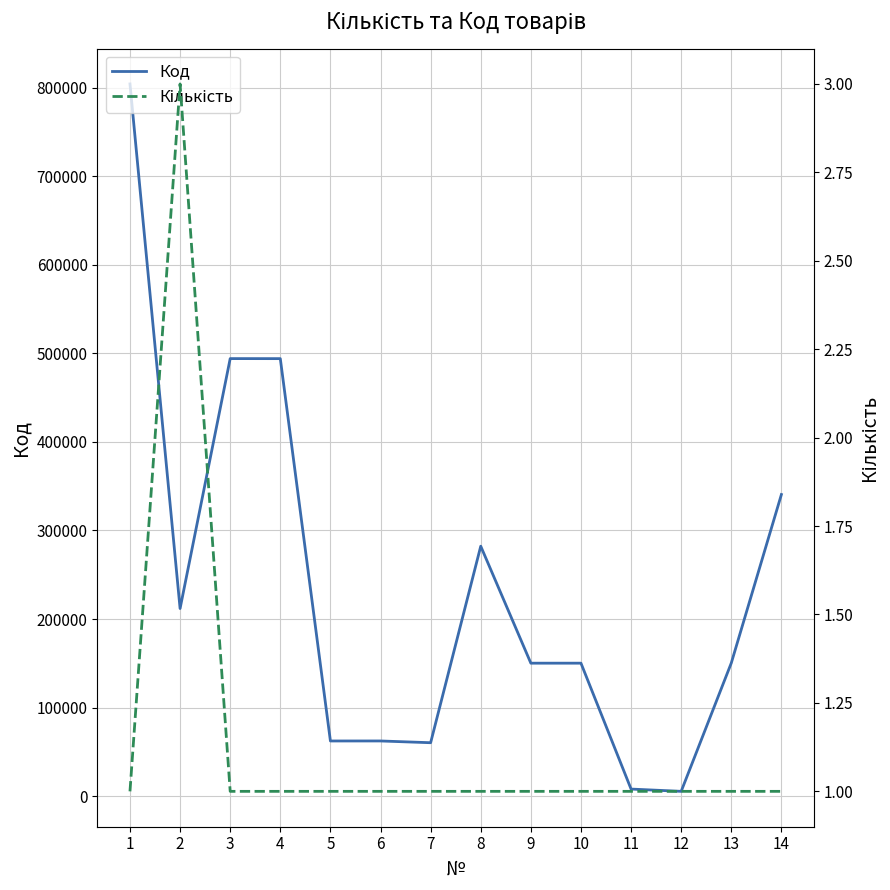

Read the Код value at 1.

804166